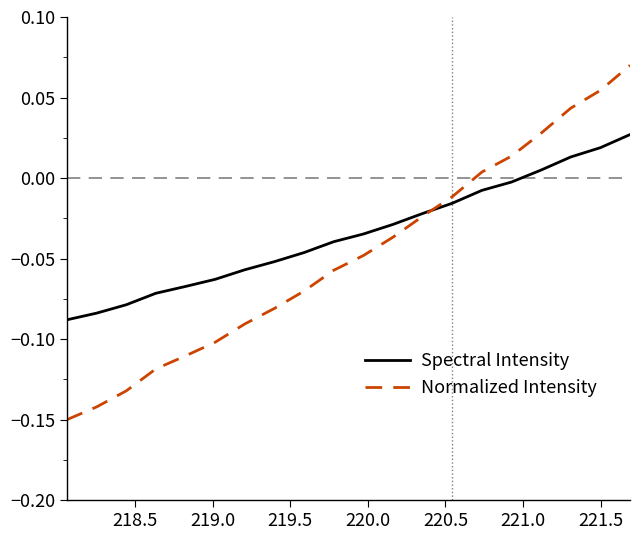

True or false: Normalized Intensity and Spectral Intensity intersect in this chart.

True